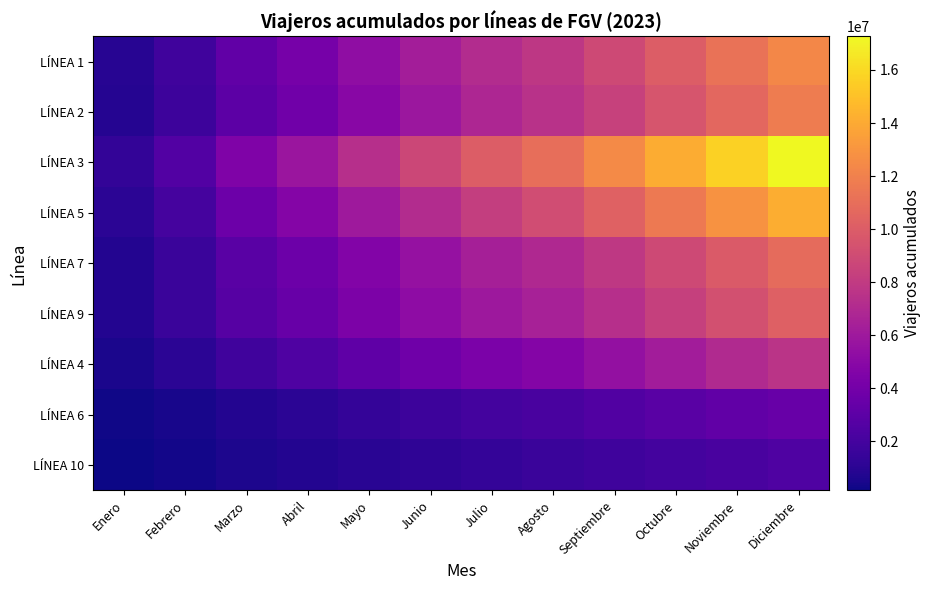

Reading left to right, transcribe all the data shown in this chart.

LÍNEA 1: Enero=910710	Febrero=1868512	Marzo=3223196	Abril=4147411	Mayo=5240610	Junio=6259563	Julio=7106969	Agosto=7797217	Septiembre=8863908	Octubre=10036573	Noviembre=11233287	Diciembre=12373435
LÍNEA 2: Enero=863525	Febrero=1743236	Marzo=3003523	Abril=3881206	Mayo=4911069	Junio=5885506	Julio=6775299	Agosto=7446970	Septiembre=8433348	Octubre=9521659	Noviembre=10635406	Diciembre=11723597
LÍNEA 3: Enero=1292987	Febrero=2613741	Marzo=4501862	Abril=5800628	Mayo=7329979	Junio=8753431	Julio=10031872	Agosto=11006734	Septiembre=12467542	Octubre=14085102	Noviembre=15711043	Diciembre=17270009
LÍNEA 5: Enero=1021391	Febrero=2069663	Marzo=3634018	Abril=4723560	Mayo=5977703	Junio=7161829	Julio=8235840	Agosto=9097420	Septiembre=10285275	Octubre=11602490	Noviembre=12898917	Diciembre=14169446
LÍNEA 7: Enero=799536	Febrero=1616239	Marzo=2864340	Abril=3688814	Mayo=4644462	Junio=5559826	Julio=6380974	Agosto=6955099	Septiembre=7850483	Octubre=8851299	Noviembre=9862879	Diciembre=10830949
LÍNEA 9: Enero=767579	Febrero=1572105	Marzo=2719703	Abril=3477626	Mayo=4382109	Junio=5217326	Julio=5952745	Agosto=6496478	Septiembre=7361605	Octubre=8324587	Noviembre=9306849	Diciembre=10228402
LÍNEA 4: Enero=483085	Febrero=1072758	Marzo=1870019	Abril=2437660	Mayo=3135607	Junio=3804148	Julio=4334810	Agosto=4752010	Septiembre=5443770	Octubre=6222800	Noviembre=6985704	Diciembre=7580547
LÍNEA 6: Enero=217035	Febrero=477392	Marzo=814635	Abril=1082417	Mayo=1400682	Junio=1734565	Julio=1989478	Agosto=2182610	Septiembre=2501205	Octubre=2851989	Noviembre=3190418	Diciembre=3450509
LÍNEA 10: Enero=146750	Febrero=304641	Marzo=585045	Abril=774325	Mayo=975389	Junio=1176057	Julio=1375177	Agosto=1552488	Septiembre=1759354	Octubre=1989496	Noviembre=2202989	Diciembre=2445002